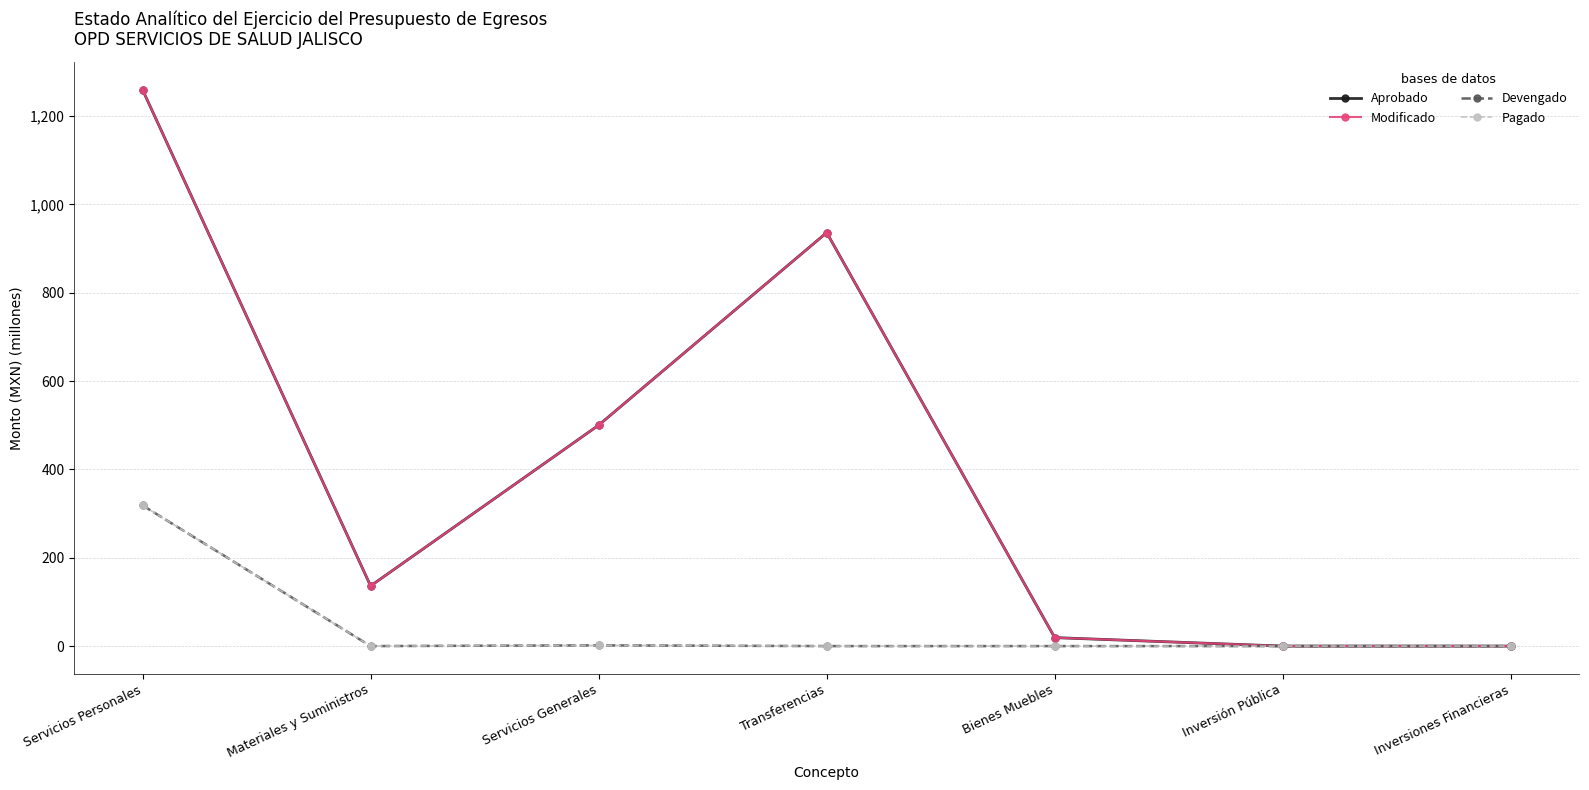

Is this an area chart (filled region under the line)?

No